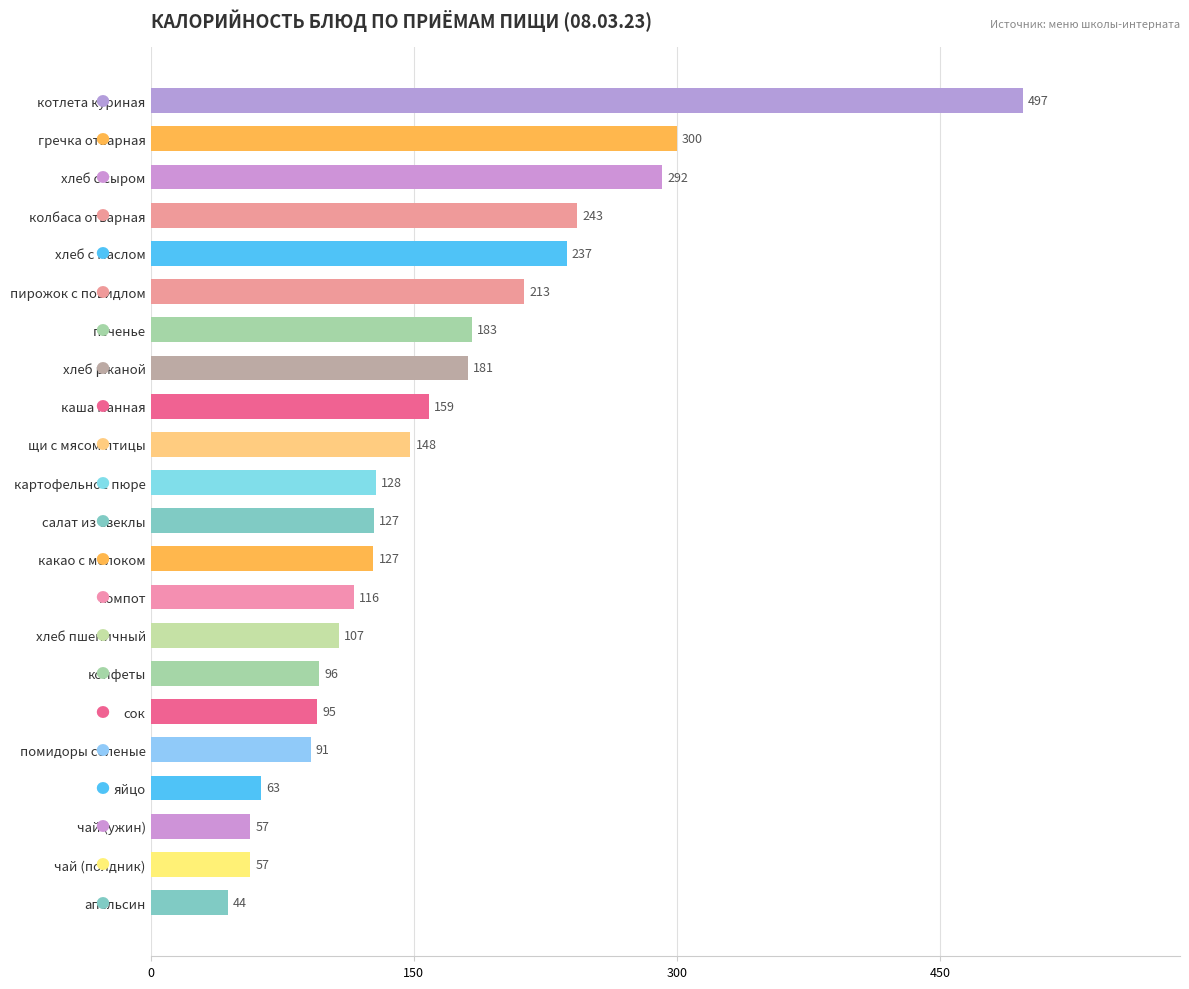

Is it true that the value at картофельное пюре is 191.8?

False